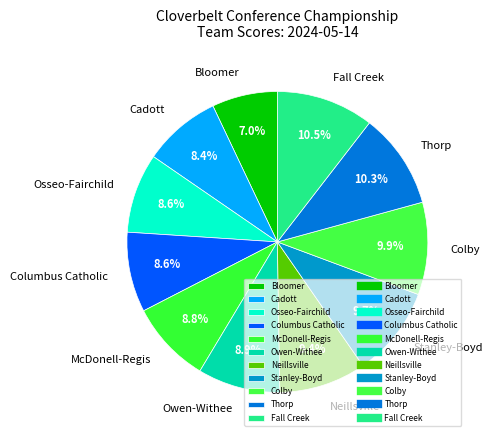

To the nearest percent, what is the combined percentage of Neillsville and McDonell-Regis?

18%